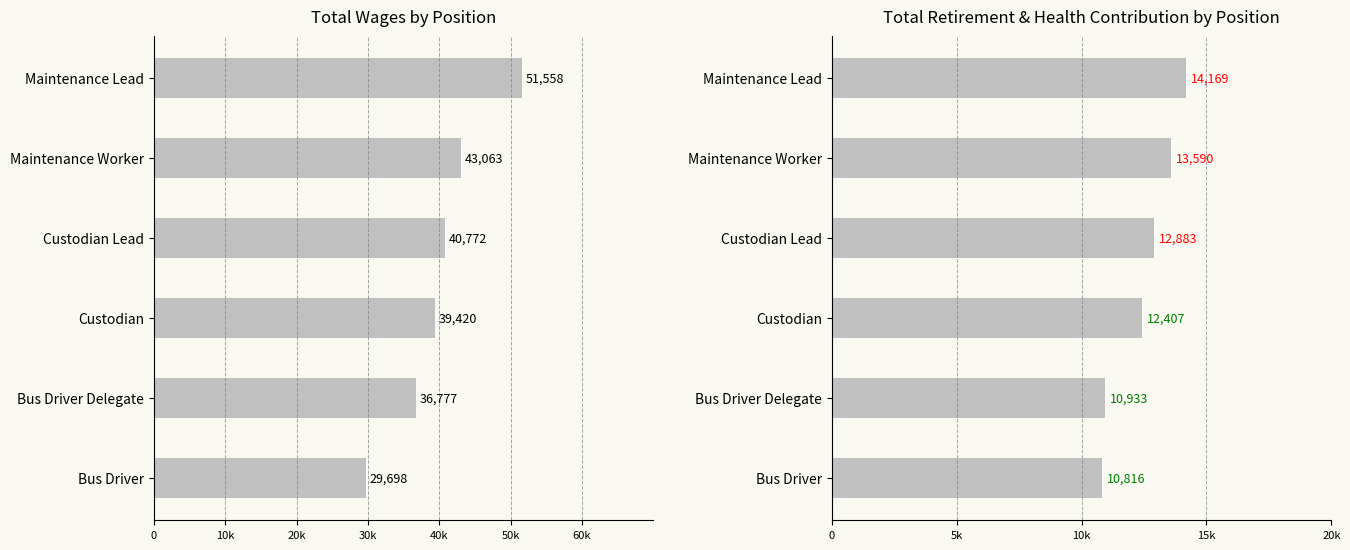

Which series changed the most between Custodian and Bus Driver?

Total Wages